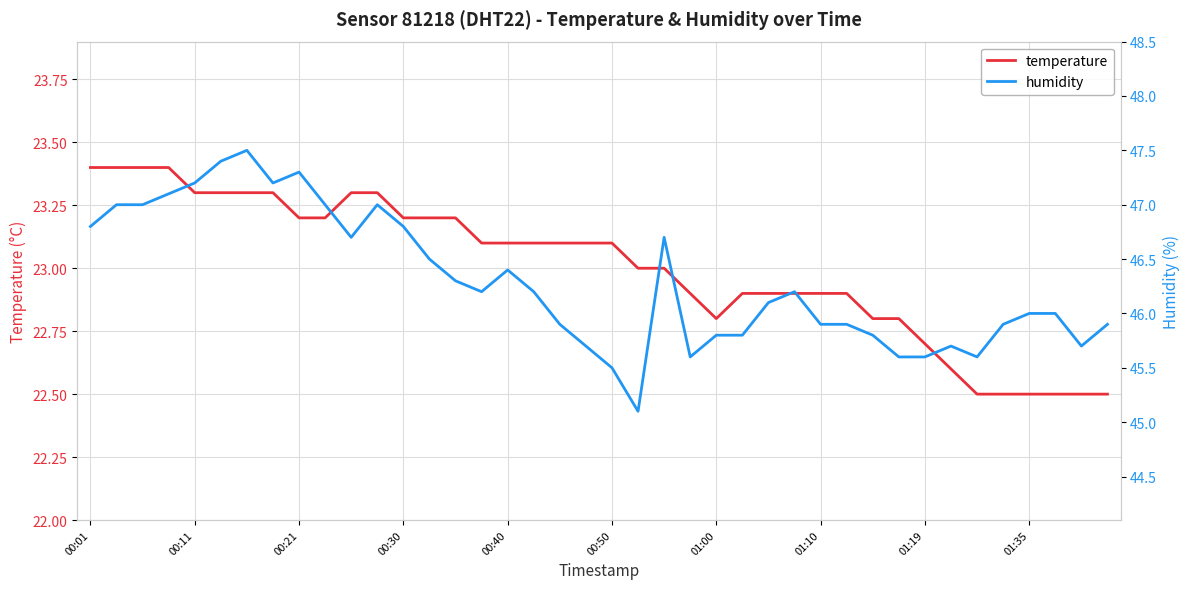

True or false: humidity and temperature cross at least once.

False